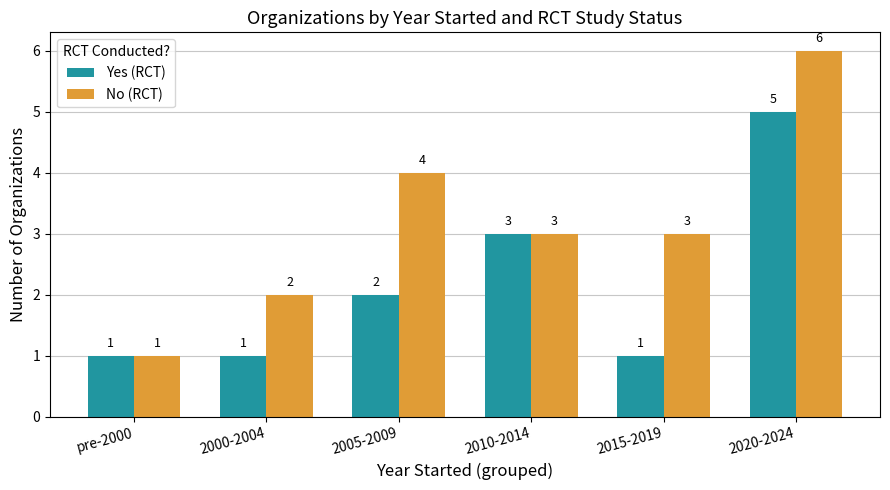

List the series in order of their overall mean, highest first.

No (RCT), Yes (RCT)